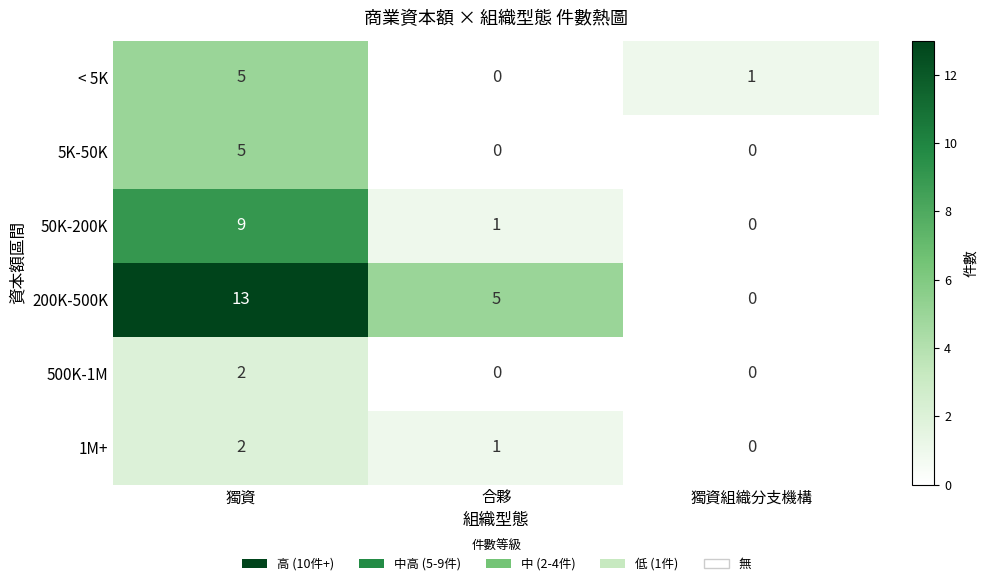

What value does the < 5K series have at 獨資?

5